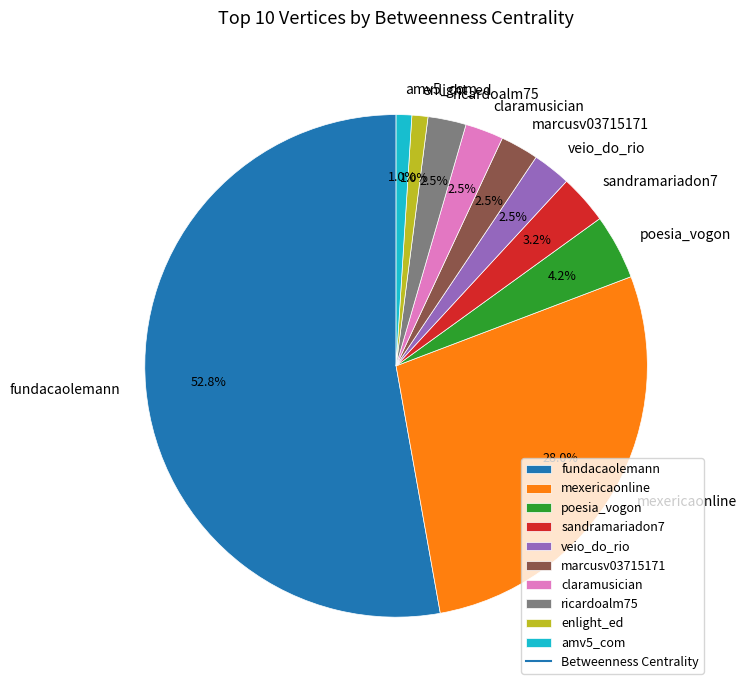

Which category has the biggest portion of the pie?

fundacaolemann